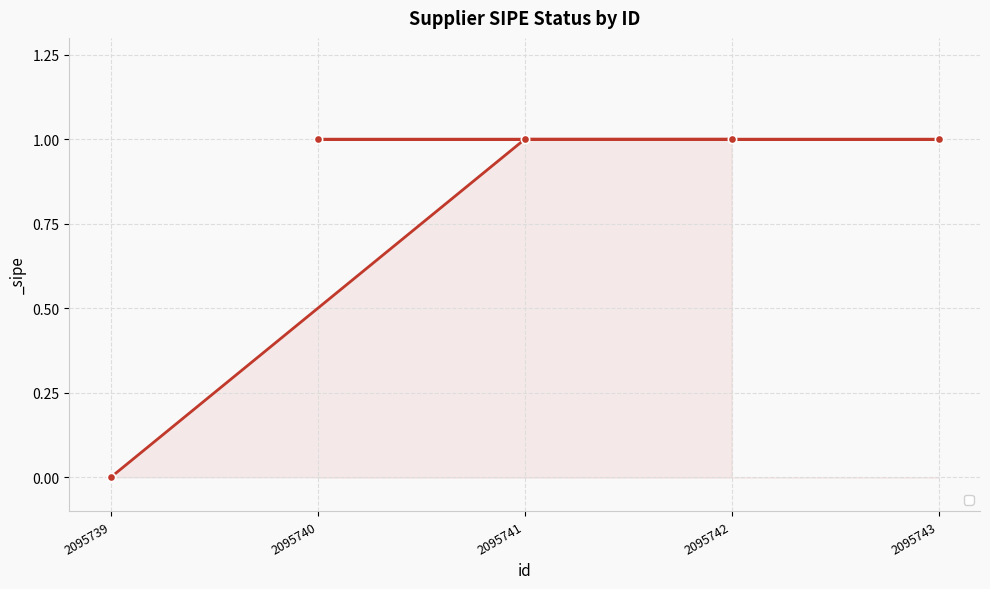

How many values are between 1 and 2?

4